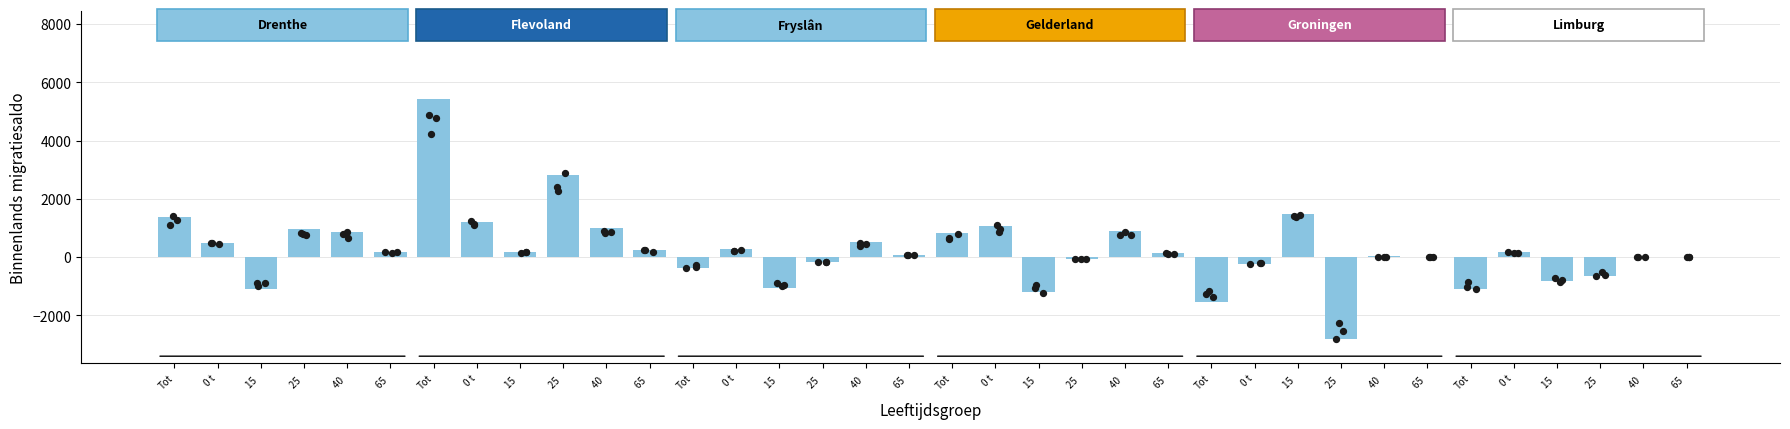

What is the change in value from 40  to 65 ?

-756